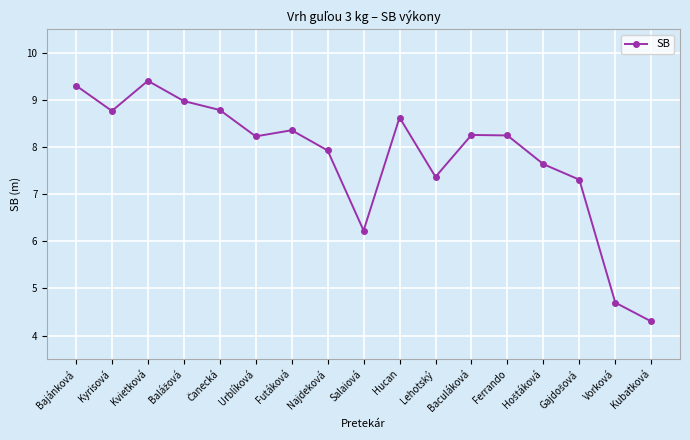

Where is the first local maximum?

Kvietková